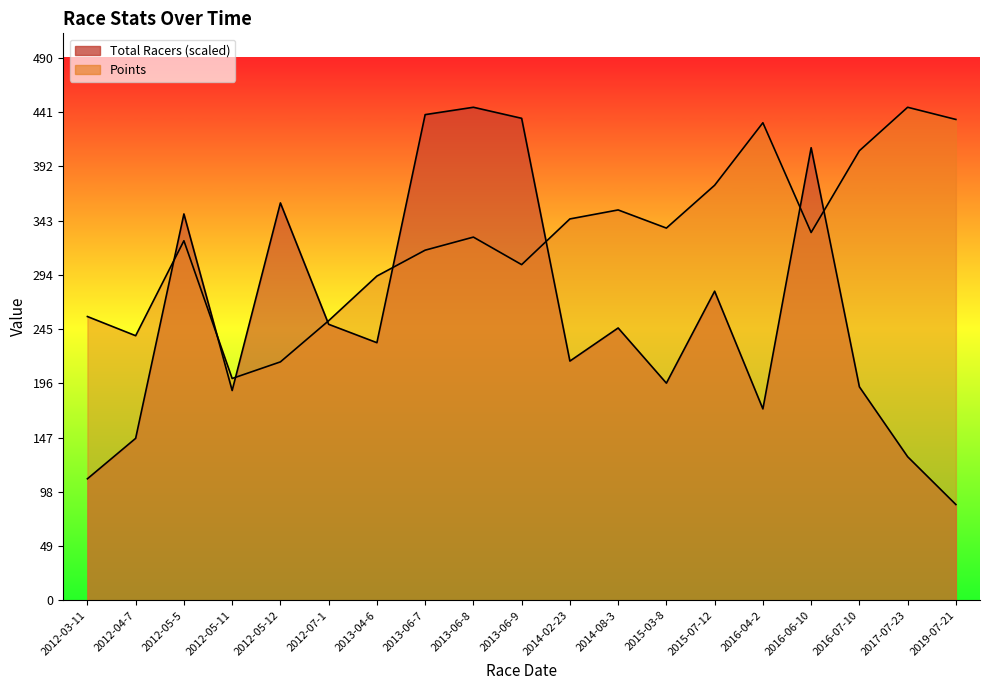

List the labels in order of Total Racers value, smallest first.

2019-07-21, 2012-03-11, 2017-07-23, 2012-04-7, 2016-04-2, 2012-05-11, 2016-07-10, 2015-03-8, 2014-02-23, 2013-04-6, 2014-08-3, 2012-07-1, 2015-07-12, 2012-05-5, 2012-05-12, 2016-06-10, 2013-06-9, 2013-06-7, 2013-06-8